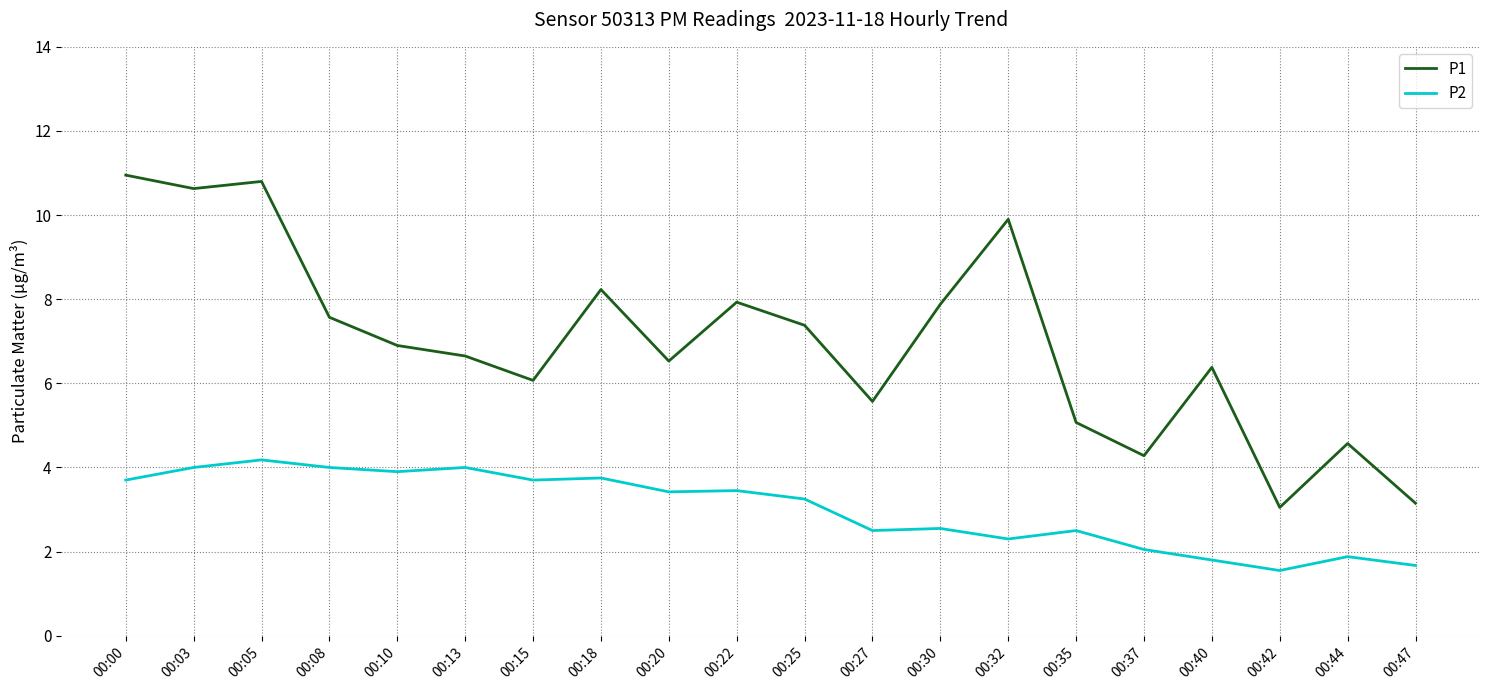

At which category is the sum across all series the highest?

00:05